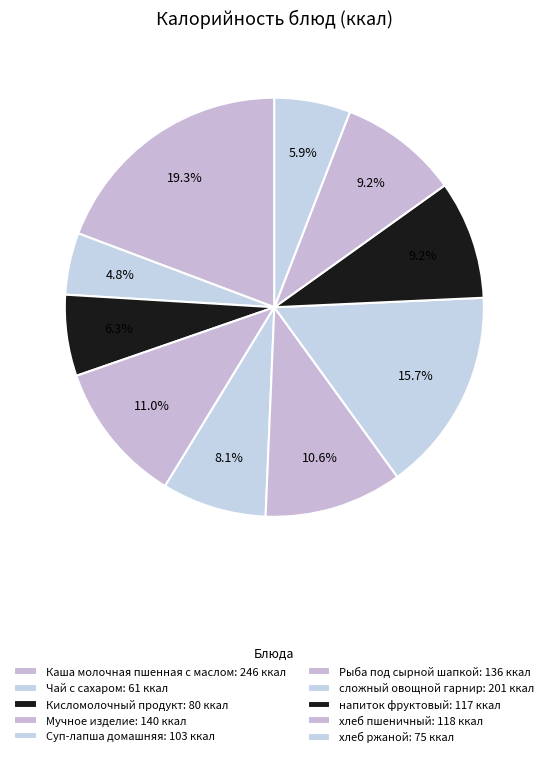

What is the change in value from Суп-лапша домашняя to сложный овощной гарнир?

+98